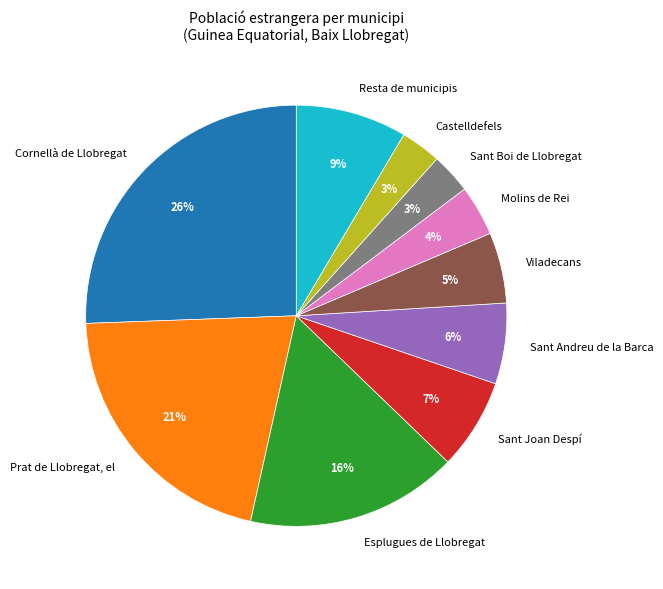

Does any single category account for the majority?

No